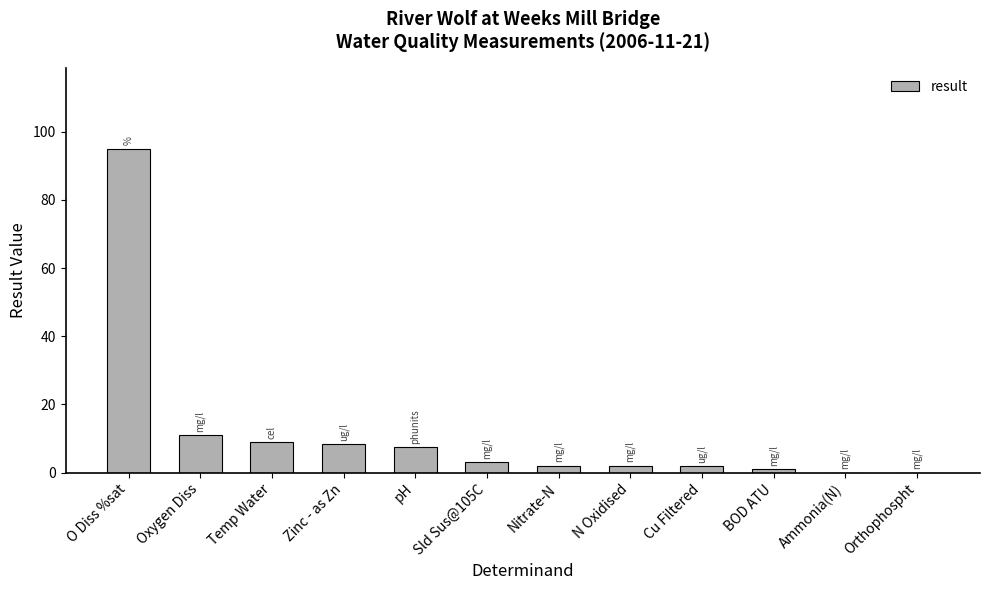

What is the change in value from Zinc - as Zn to Sld Sus@105C?

-5.4